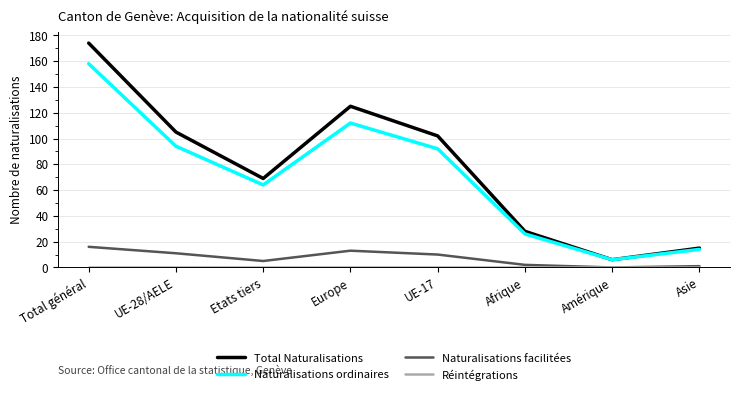

Is this an area chart (filled region under the line)?

No